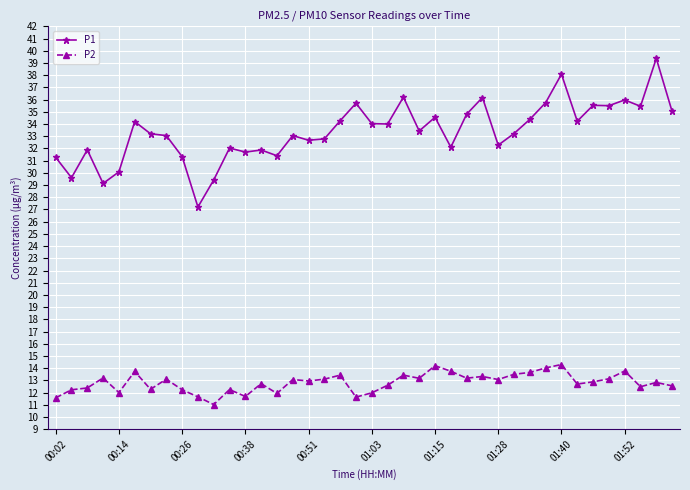

How many distinct data groups are displayed?

2